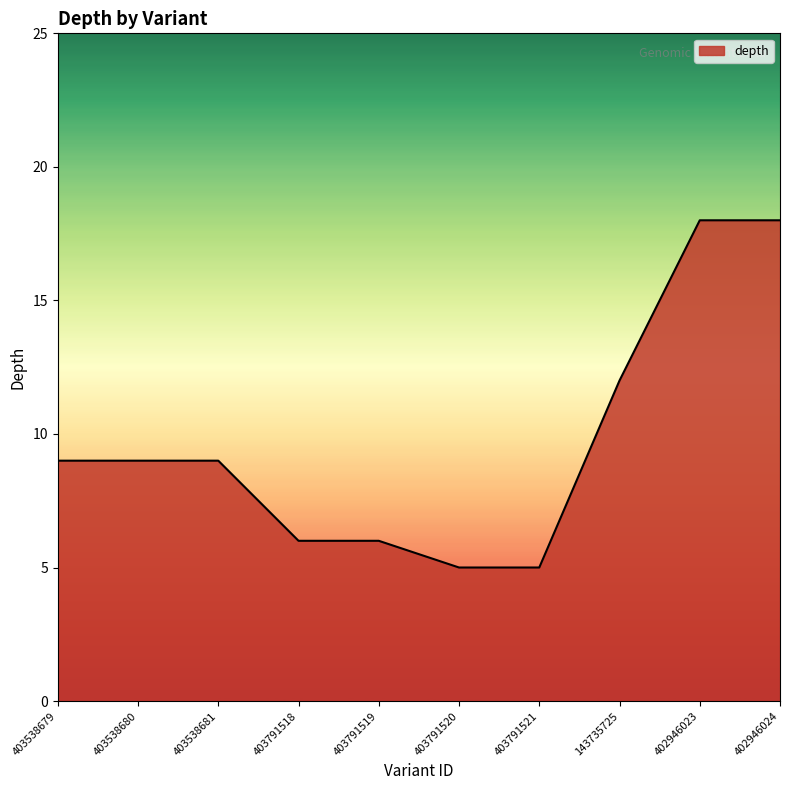

What is the change in value from 403791518 to 402946024?

+12